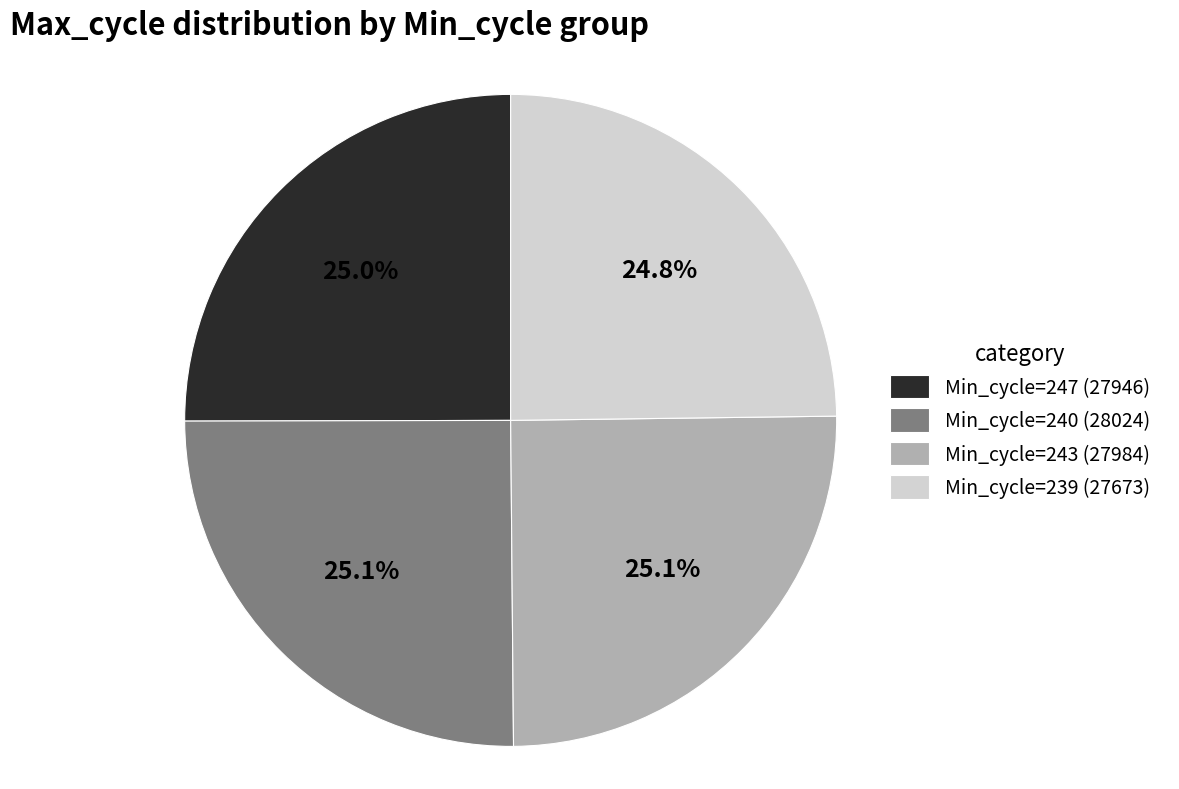

Is there any slice that represents more than half of the pie?

No